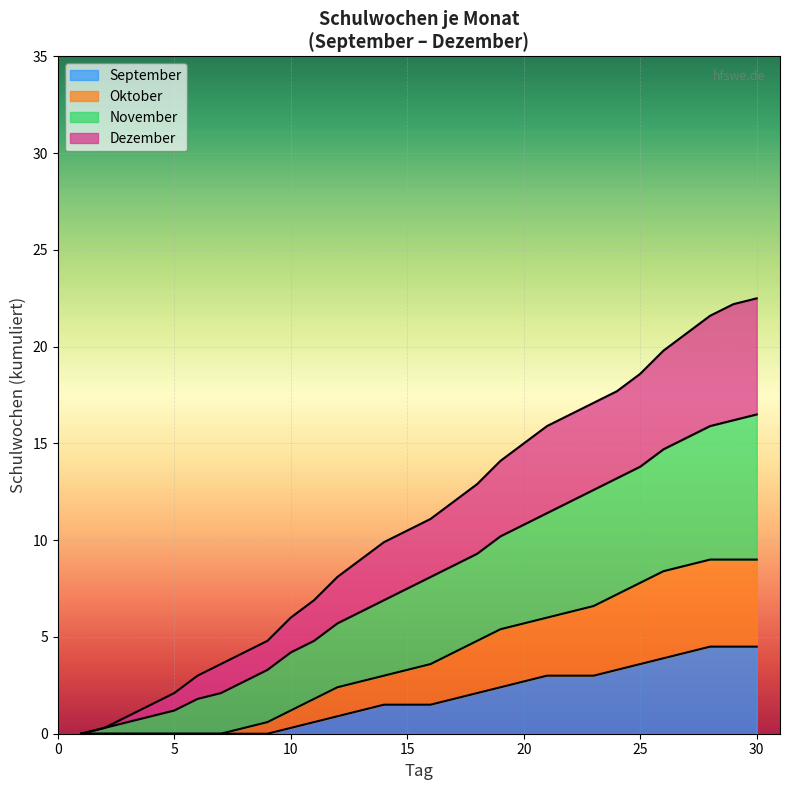

What is the maximum value for September?

4.5